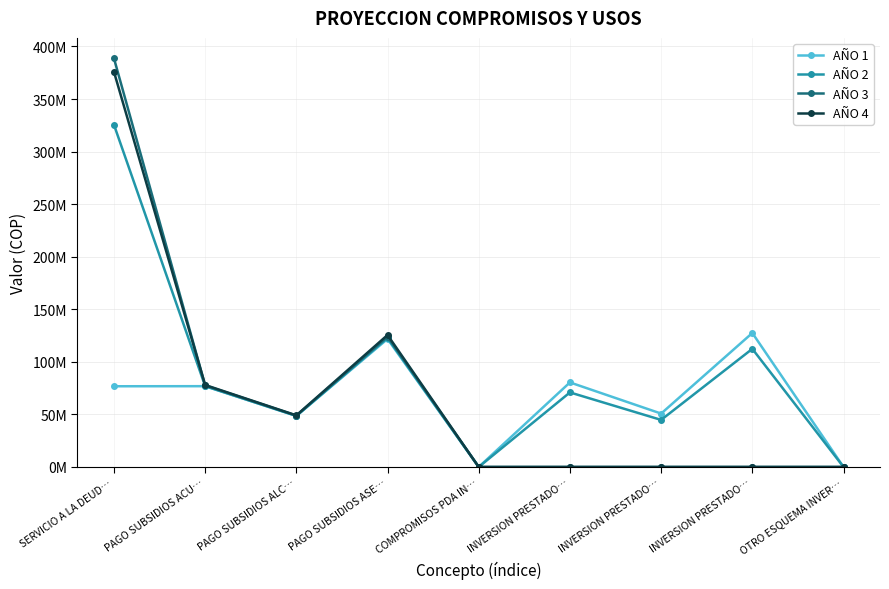

True or false: AÑO 1 and AÑO 3 cross at least once.

False